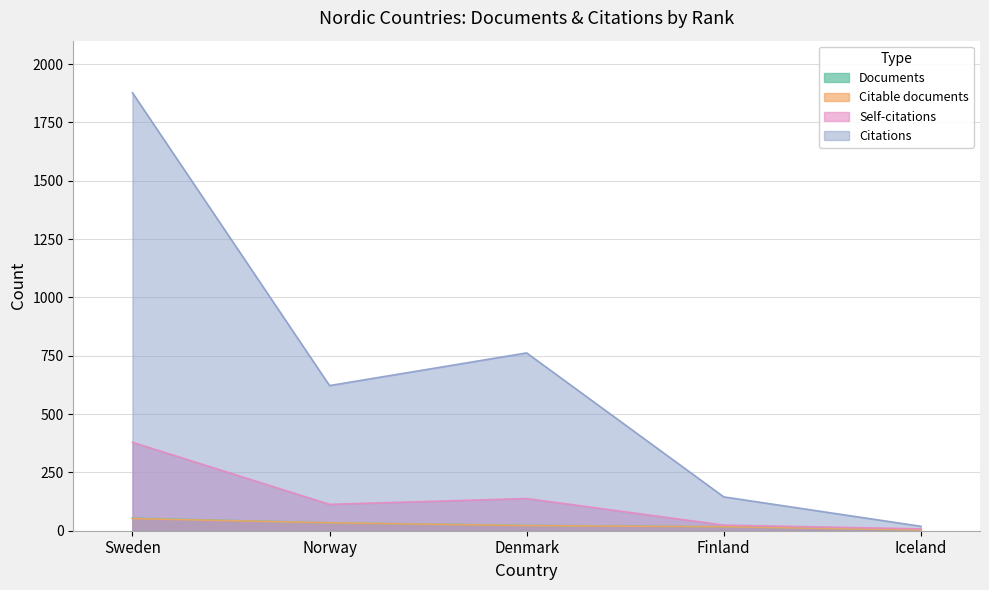

Where does the Self-citations series first go above 113?

Sweden